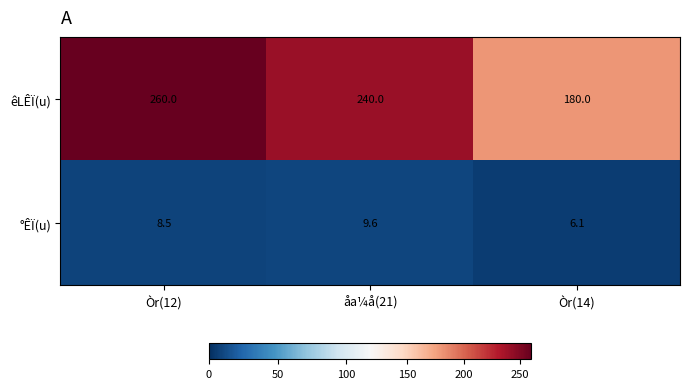

Reading left to right, what are all the values shown in this chart?

êLÊÏ(u): Òr(12)=260.0	åa¼å(21)=240.0	Òr(14)=180.0
°ÊÏ(u): Òr(12)=8.5	åa¼å(21)=9.6	Òr(14)=6.1